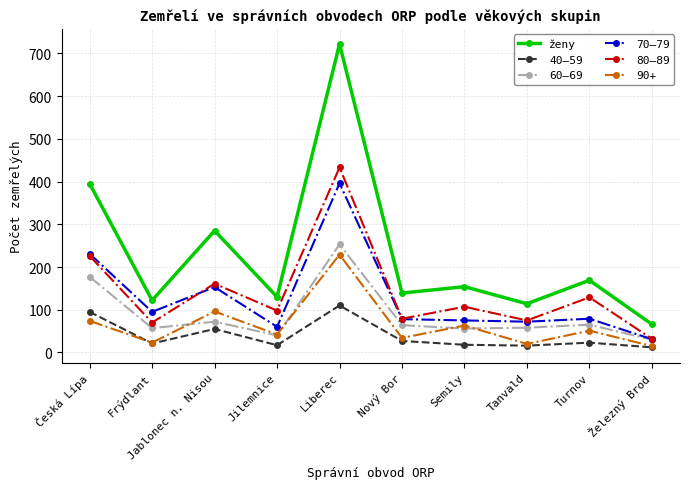

The 40–59 series shows 55 at Jablonec n. Nisou. True or false?

True